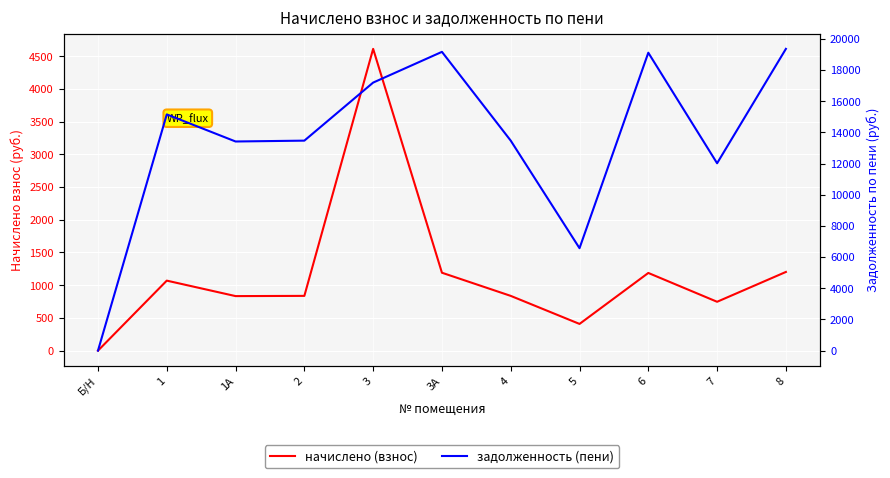

Reading left to right, transcribe all the data shown in this chart.

начислено (взнос): Б/Н=0.0	1=1069.9	1А=833.5	2=836.9	3=4612.1	3А=1190.7	4=836.9	5=408.2	6=1187.3	7=746.7	8=1202.6
задолженность (пени): Б/Н=0.0	1=15154.5	1А=13416.7	2=13471.4	3=17195.3	3А=19166.7	4=13471.4	5=6571.4	6=19112.0	7=12020.2	8=19358.4